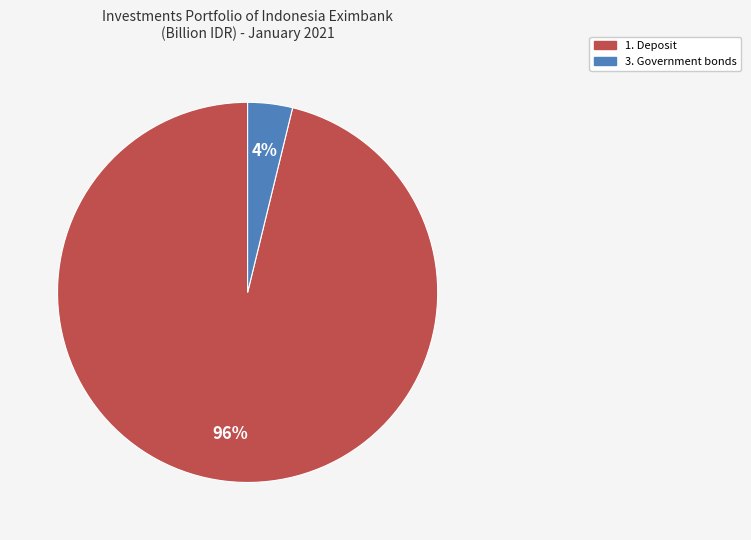

To the nearest percent, what is the average slice percentage?

50%